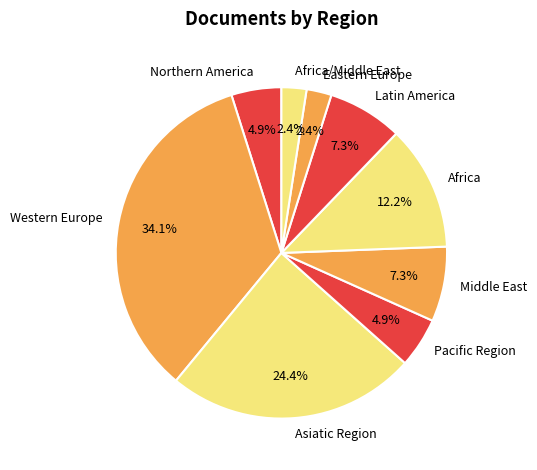

To the nearest percent, what percentage of the pie is Western Europe?

34%